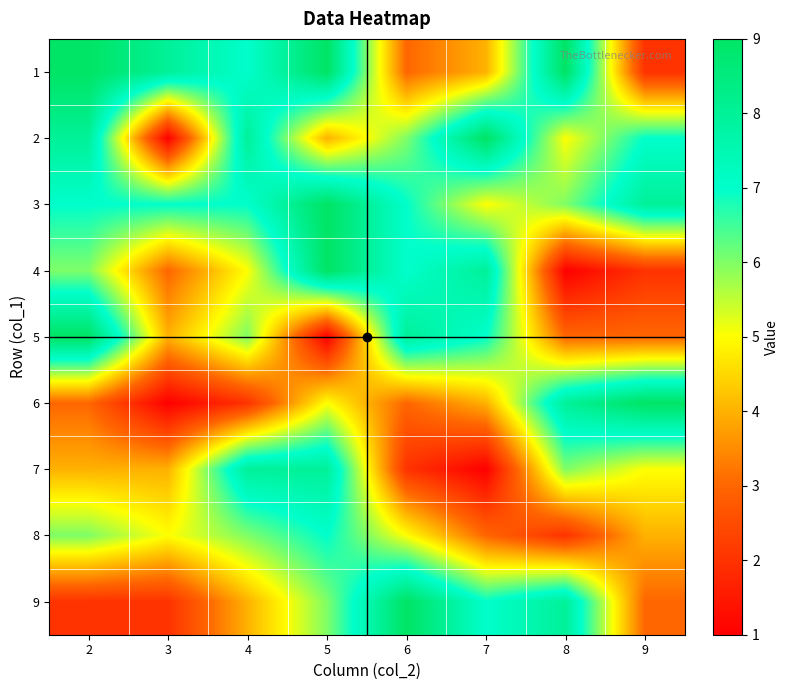

Reading left to right, what are all the values shown in this chart?

1: 2=9	3=8	4=7	5=9	6=3	7=4	8=9	9=2
2: 2=8	3=1	4=8	5=4	6=6	7=9	8=5	9=7
3: 2=7	3=7	4=7	5=9	6=7	7=5	8=6	9=8
4: 2=6	3=3	4=5	5=9	6=7	7=8	8=1	9=2
5: 2=9	3=4	4=6	5=1	6=8	7=7	8=3	9=3
6: 2=3	3=1	4=2	5=5	6=3	7=4	8=8	9=9
7: 2=4	3=4	4=8	5=8	6=2	7=1	8=6	9=5
8: 2=6	3=5	4=6	5=7	6=5	7=3	8=2	9=4
9: 2=2	3=2	4=4	5=6	6=9	7=7	8=8	9=3